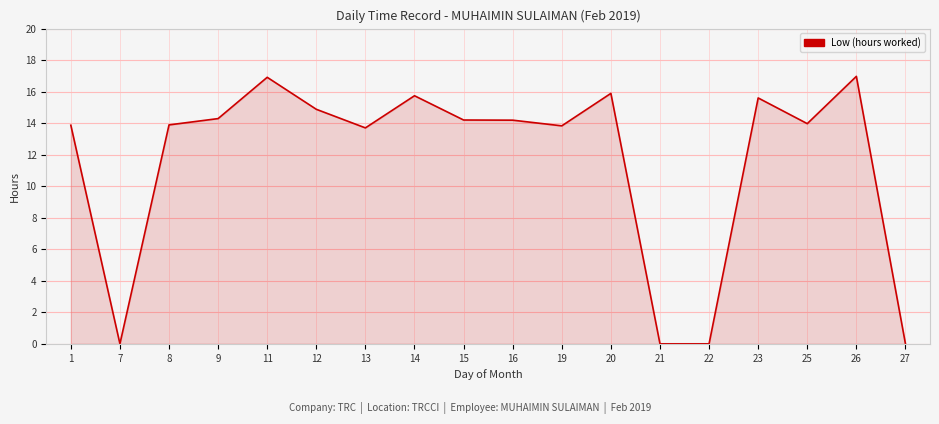

What is the change in value from 14 to 19?

-1.9